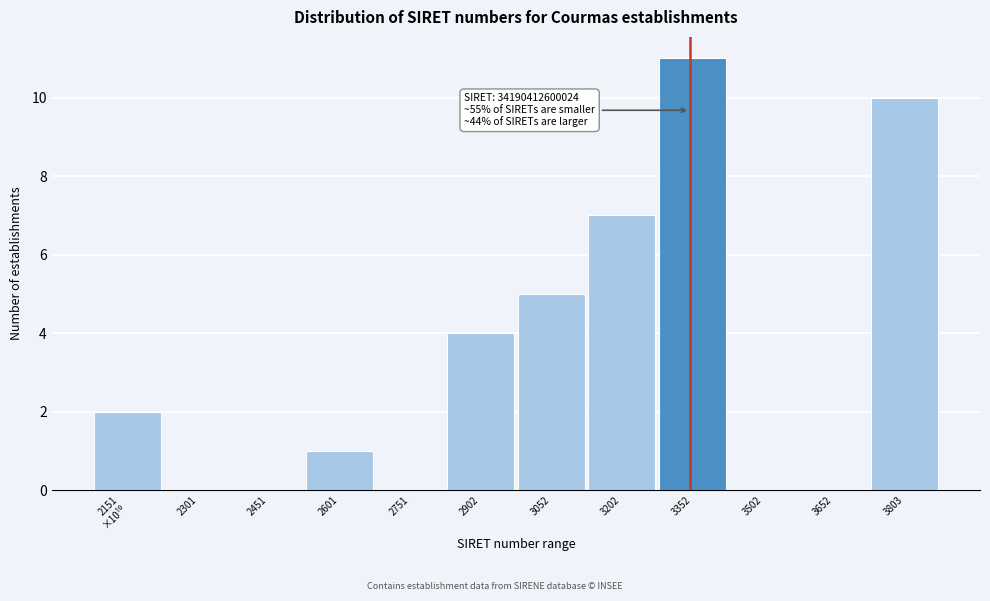

The chart shows a value of 7 at 2451. True or false?

False